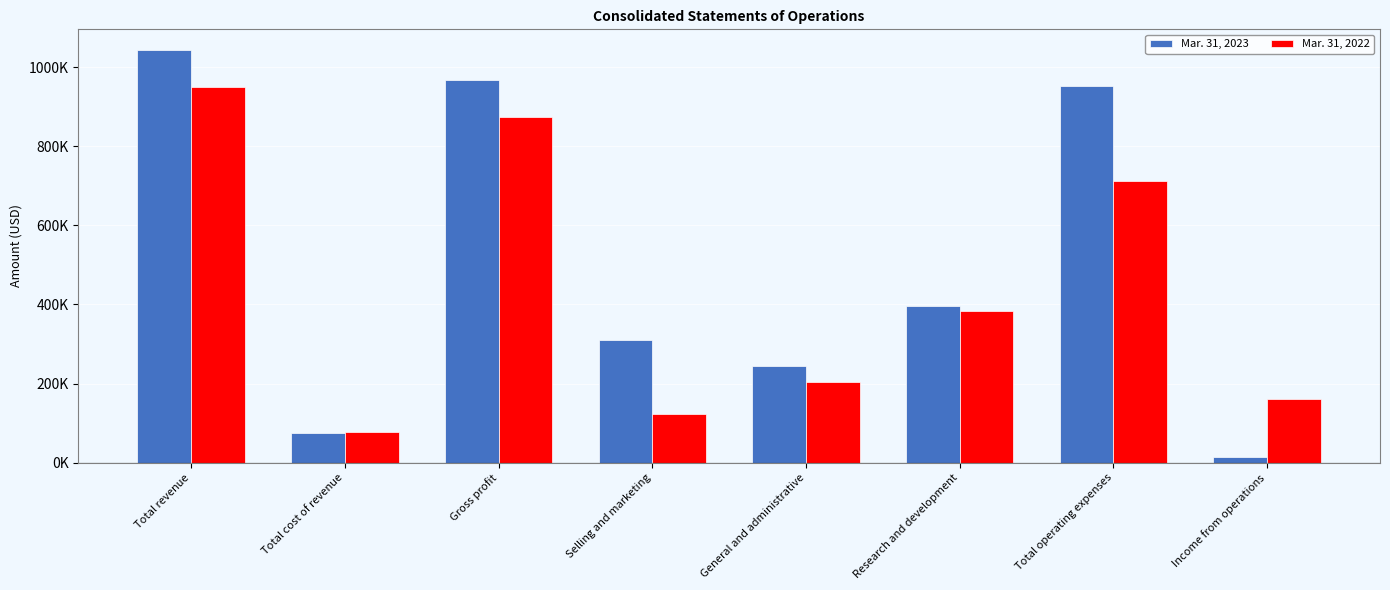

Reading left to right, transcribe all the data shown in this chart.

Mar. 31, 2023: Total revenue=1043100	Total cost of revenue=75800	Gross profit=967300	Selling and marketing=310900	General and administrative=245100	Research and development=396600	Total operating expenses=952600	Income from operations=14700
Mar. 31, 2022: Total revenue=950200	Total cost of revenue=77400	Gross profit=872800	Selling and marketing=123100	General and administrative=204900	Research and development=382700	Total operating expenses=710700	Income from operations=162100